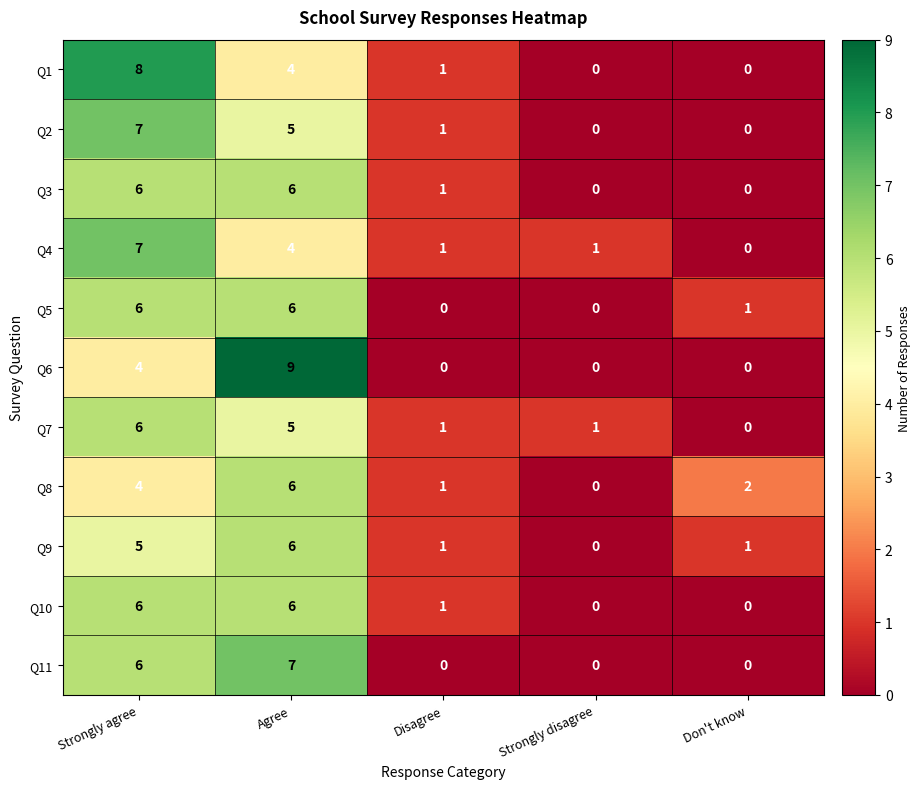

How many data points does each series have?

5